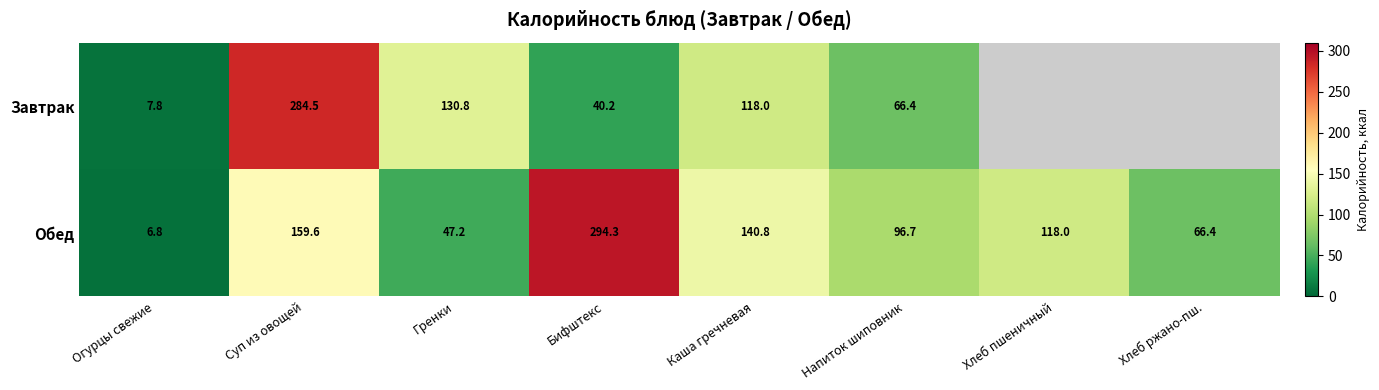

Is it true that Завтрак equals 73.7 at Суп из овощей?

False